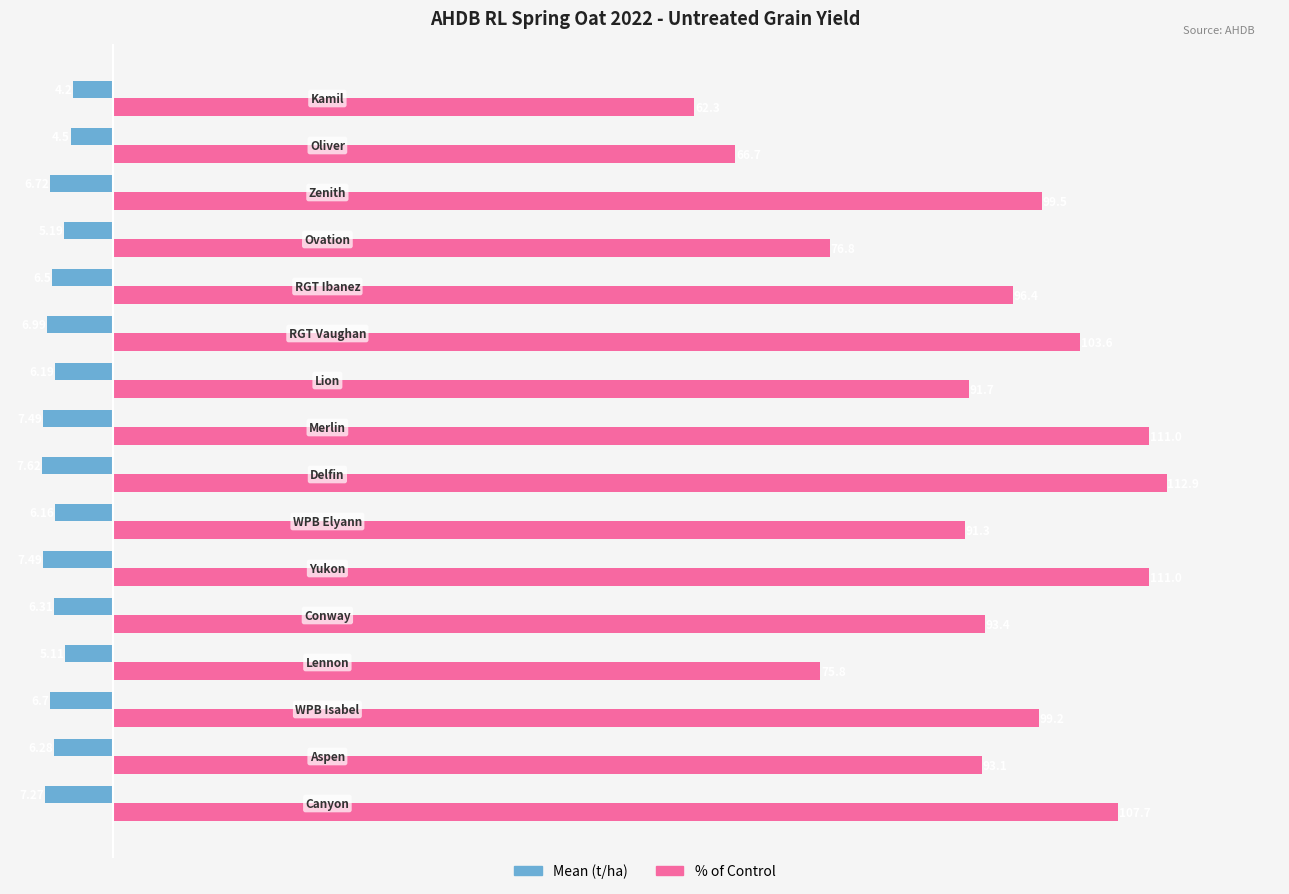

Which series has the largest total across all categories?

% of Control